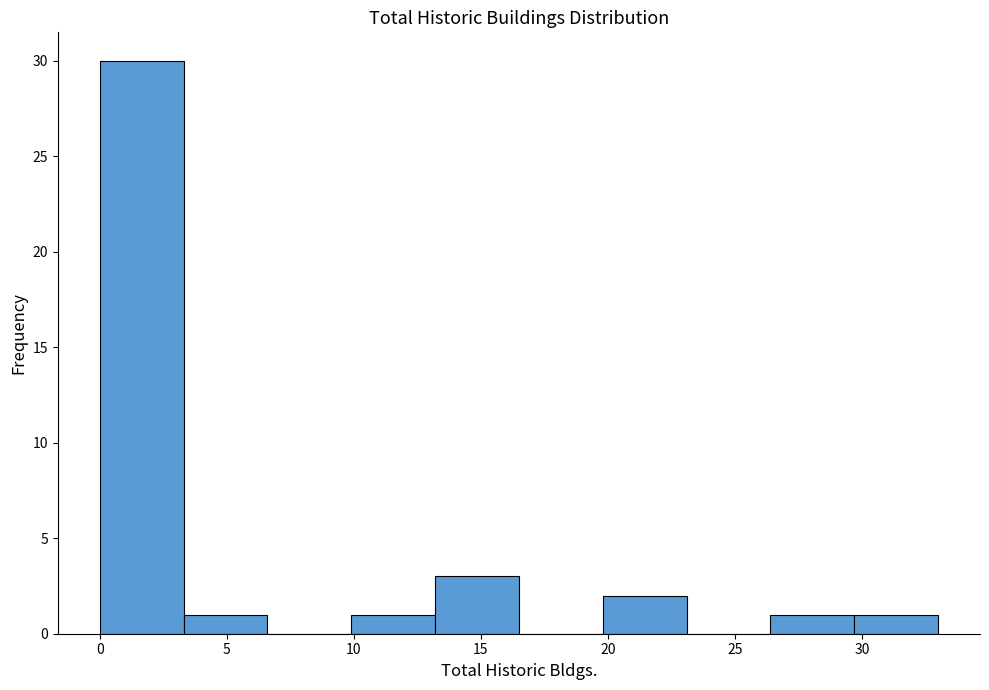

Reading left to right, list every bar in this chart as the range it spans on the x-axis followed by its height. Neither the bar edges nor the heights are printed on the chart, so give them approximately, as read against the axes.

0.0 to 3.3: 30
3.3 to 6.6: 1
6.6 to 9.9: 0
9.9 to 13.2: 1
13.2 to 16.5: 3
16.5 to 19.8: 0
19.8 to 23.1: 2
23.1 to 26.4: 0
26.4 to 29.7: 1
29.7 to 33.0: 1